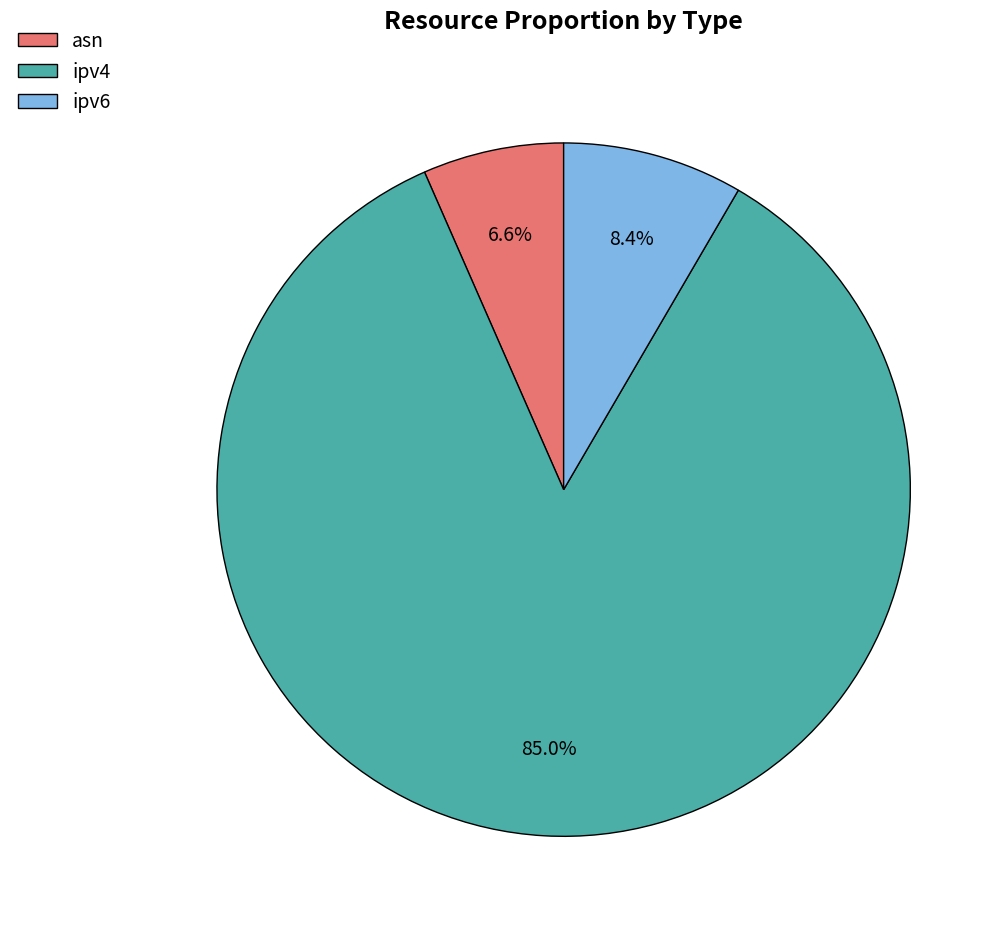

How many slices are in this pie chart?

3